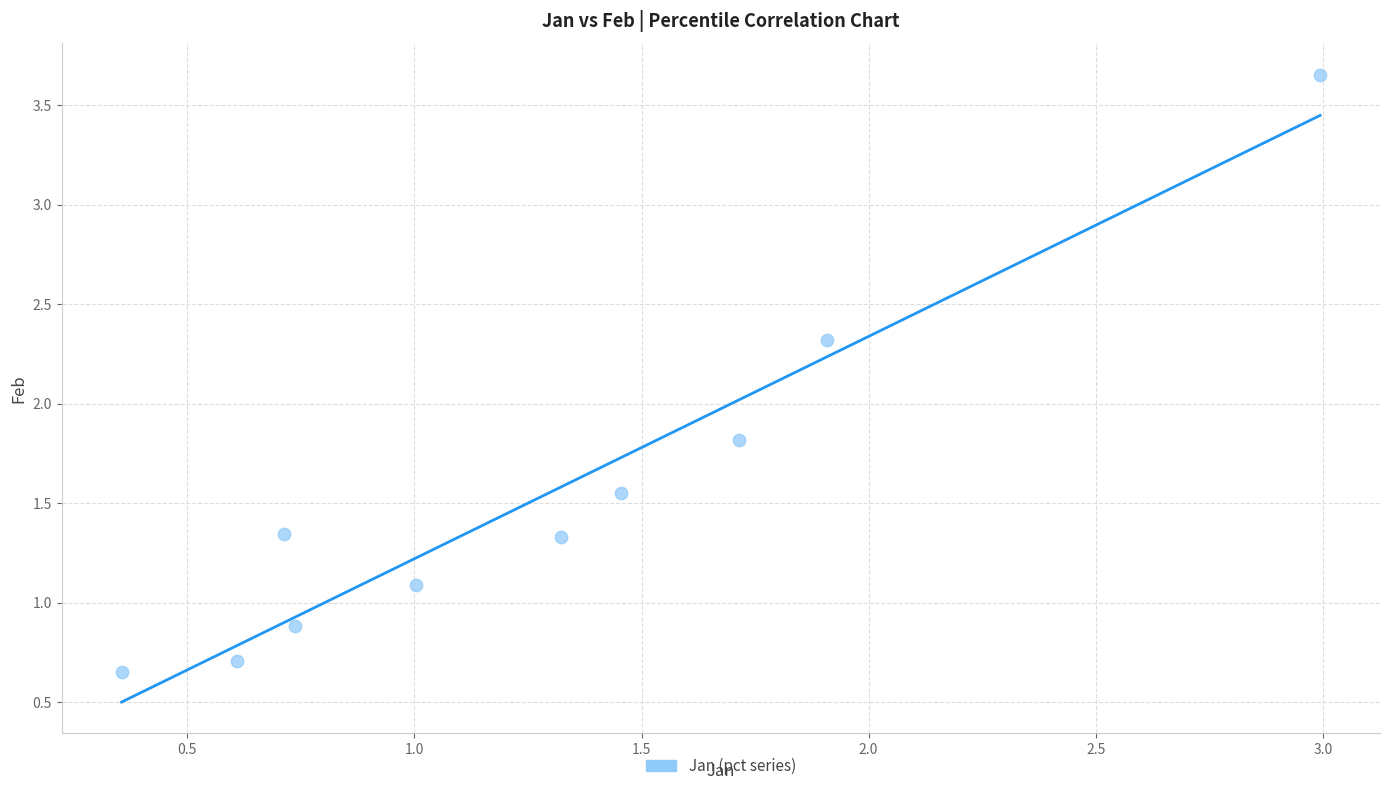

What Y value in the scatter plot is closest to 2?

1.8